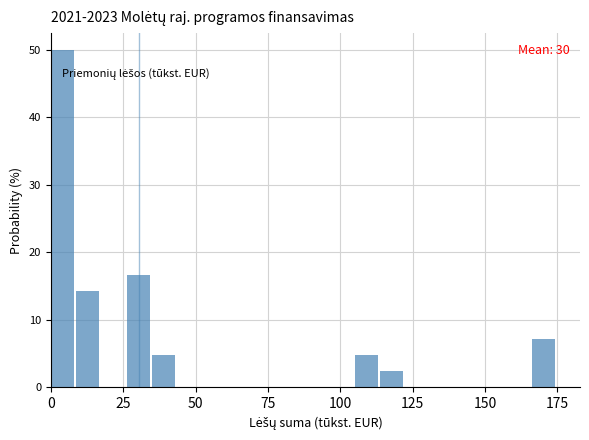

Read against the x-axis, roughly where is the centre of the tallest bar?

5